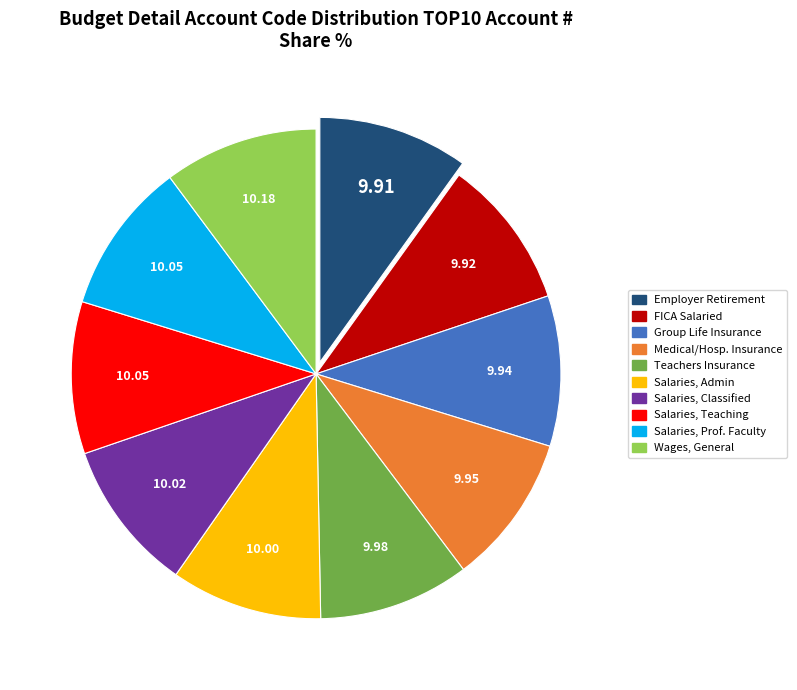

How many slices are in this pie chart?

10